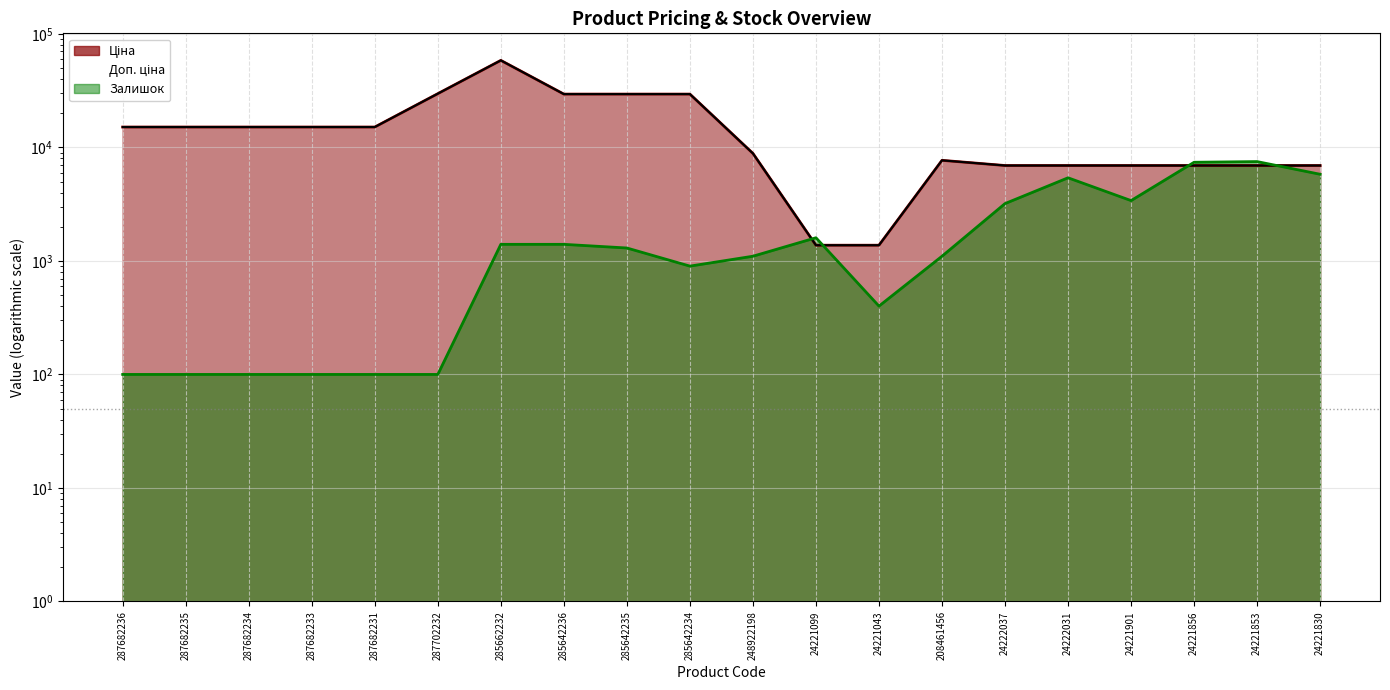

What is the sum of all Ціна values?

313102.9